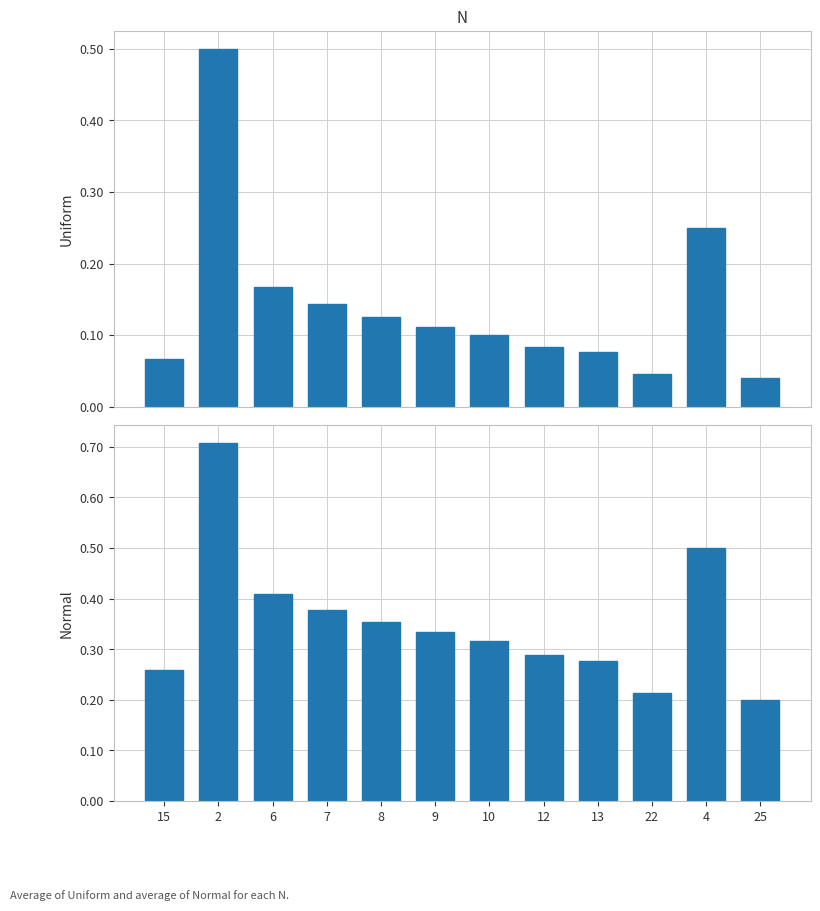

What are all the series names shown in the legend?

Uniform, Normal